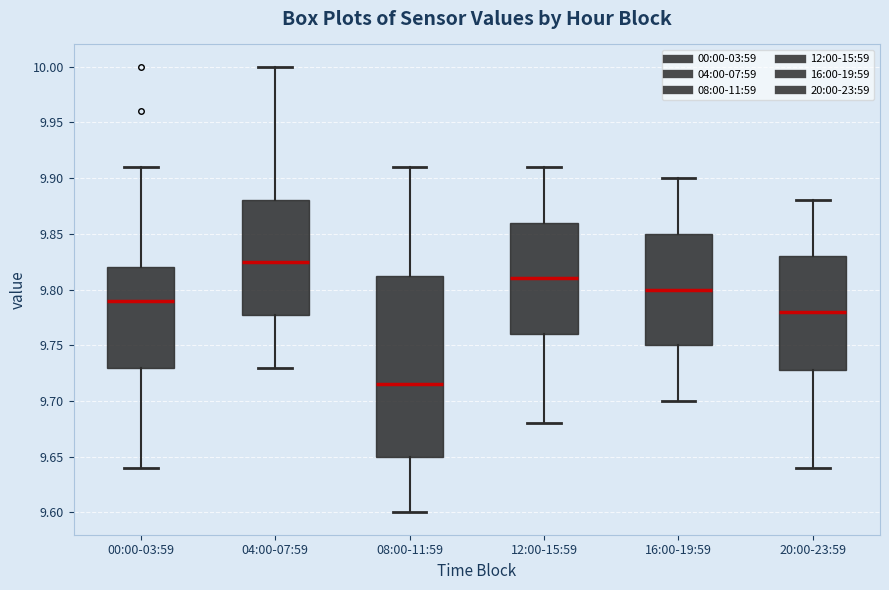

Reading left to right, read every box against the y-axis: the position of its median line, the range the box covers, and the ends of its whiskers. The values are not printed on the chart, so give them approximately, as read against the axis.

00:00-03:59: median 9.790, box 9.730 to 9.820, whiskers 9.640 to 9.910
04:00-07:59: median 9.825, box 9.780 to 9.880, whiskers 9.730 to 10.000
08:00-11:59: median 9.715, box 9.650 to 9.815, whiskers 9.600 to 9.910
12:00-15:59: median 9.810, box 9.760 to 9.860, whiskers 9.680 to 9.910
16:00-19:59: median 9.800, box 9.750 to 9.850, whiskers 9.700 to 9.900
20:00-23:59: median 9.780, box 9.730 to 9.830, whiskers 9.640 to 9.880